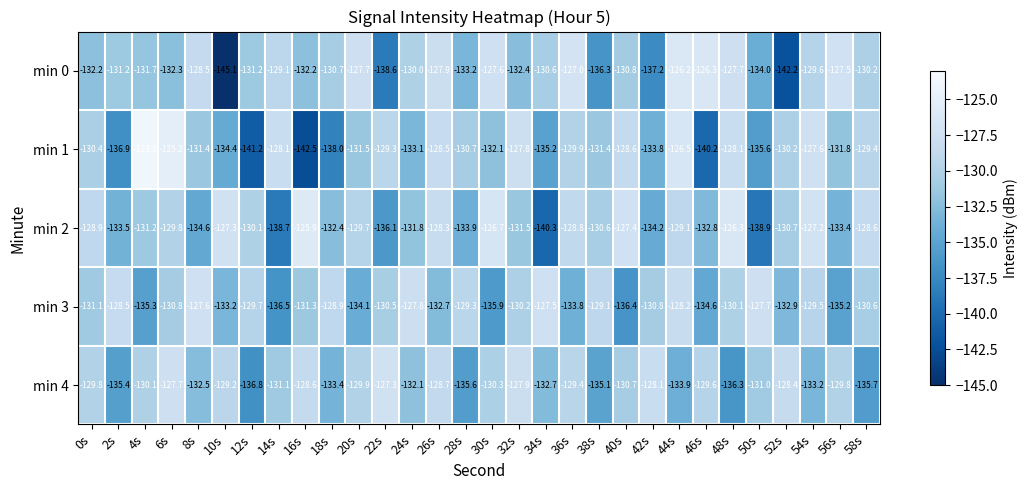

List the series in order of their peak value, lowest first.

min 3, min 4, min 0, min 2, min 1